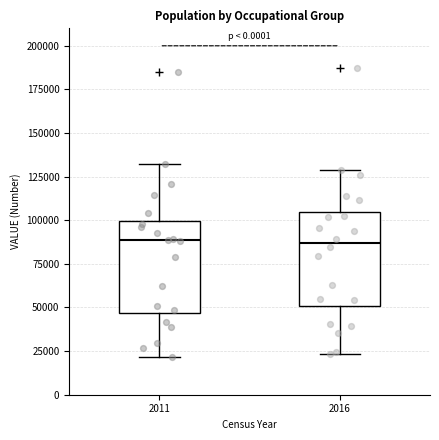

Reading left to right, read every box against the y-axis: the position of its median line, the range the box covers, and the ends of its whiskers. The values are not printed on the chart, so give them approximately, as read against the axis.

2011: median 90000, box 45000 to 100000, whiskers 20000 to 130000
2016: median 85000, box 50000 to 105000, whiskers 25000 to 130000